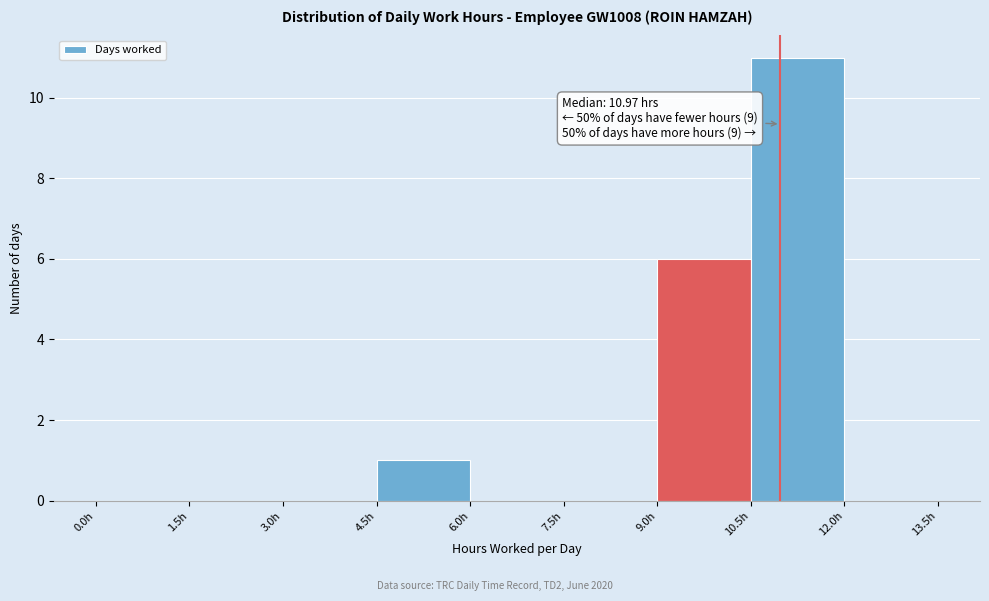

Over which range of the x-axis is the bar tallest?

10.5 to 12.0